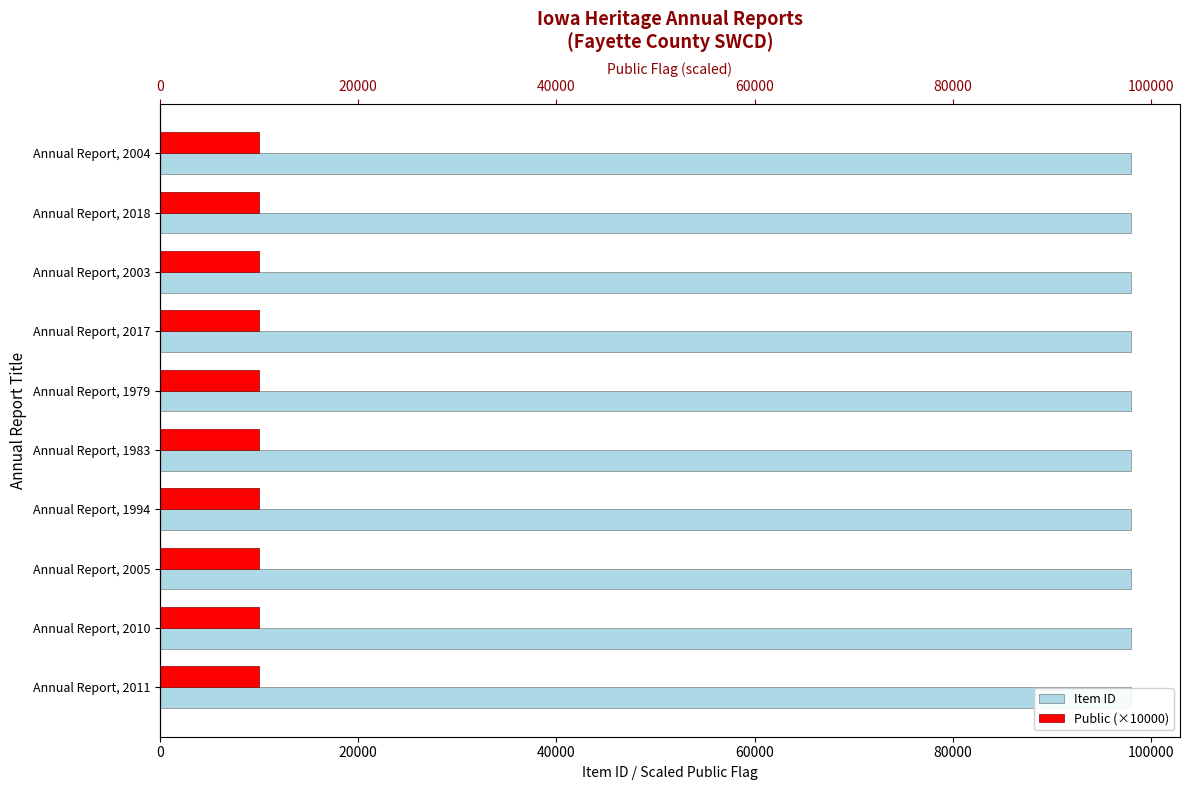

At how many categories does at least one series exceed 65330?

10